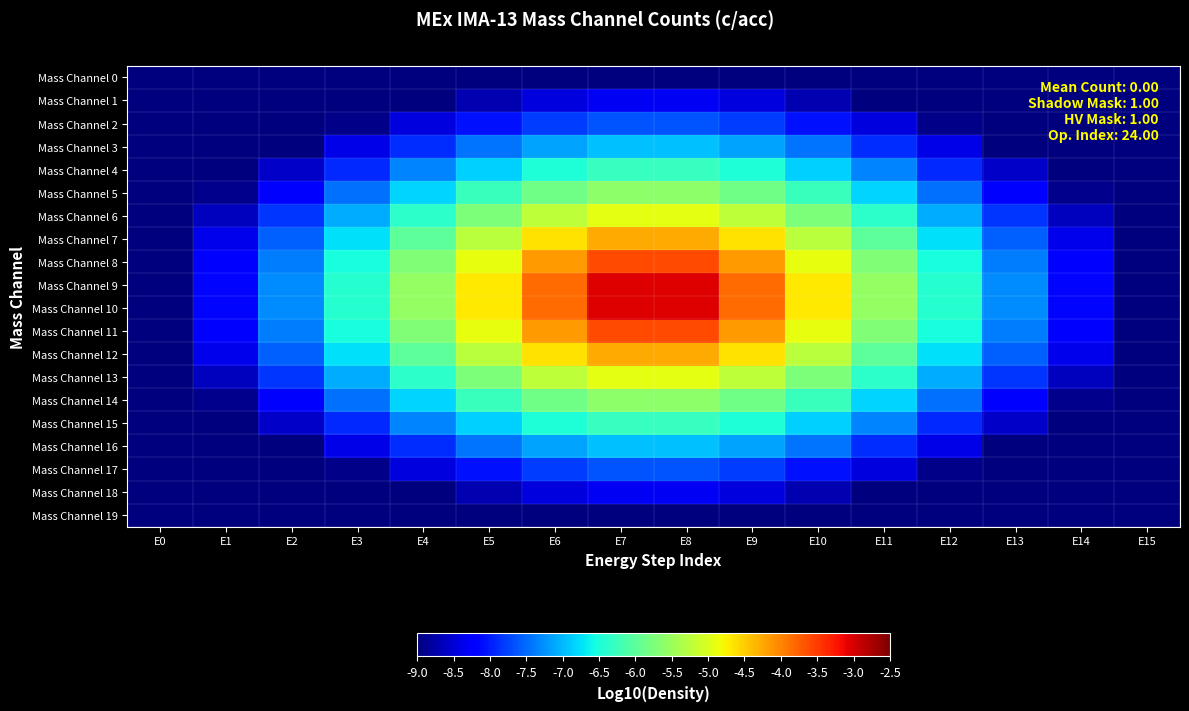

Reading left to right, extract all data points from this chart.

Mass Channel 0: E0=-9.0	E1=-9.0	E2=-9.0	E3=-9.0	E4=-9.0	E5=-9.0	E6=-9.0	E7=-9.0	E8=-9.0	E9=-9.0	E10=-9.0	E11=-9.0	E12=-9.0	E13=-9.0	E14=-9.0	E15=-9.0
Mass Channel 1: E0=-9.0	E1=-9.0	E2=-9.0	E3=-9.0	E4=-9.0	E5=-8.7	E6=-8.5	E7=-8.3	E8=-8.3	E9=-8.5	E10=-8.7	E11=-9.0	E12=-9.0	E13=-9.0	E14=-9.0	E15=-9.0
Mass Channel 2: E0=-9.0	E1=-9.0	E2=-9.0	E3=-8.9	E4=-8.5	E5=-8.1	E6=-7.8	E7=-7.6	E8=-7.6	E9=-7.8	E10=-8.1	E11=-8.5	E12=-8.9	E13=-9.0	E14=-9.0	E15=-9.0
Mass Channel 3: E0=-9.0	E1=-9.0	E2=-9.0	E3=-8.4	E4=-7.9	E5=-7.4	E6=-7.1	E7=-7.0	E8=-7.0	E9=-7.1	E10=-7.4	E11=-7.9	E12=-8.4	E13=-9.0	E14=-9.0	E15=-9.0
Mass Channel 4: E0=-9.0	E1=-9.0	E2=-8.6	E3=-7.9	E4=-7.3	E5=-6.8	E6=-6.5	E7=-6.3	E8=-6.3	E9=-6.5	E10=-6.8	E11=-7.3	E12=-7.9	E13=-8.6	E14=-9.0	E15=-9.0
Mass Channel 5: E0=-9.0	E1=-8.9	E2=-8.2	E3=-7.5	E4=-6.8	E5=-6.3	E6=-5.8	E7=-5.6	E8=-5.6	E9=-5.8	E10=-6.3	E11=-6.8	E12=-7.5	E13=-8.2	E14=-8.9	E15=-9.0
Mass Channel 6: E0=-9.0	E1=-8.6	E2=-7.8	E3=-7.1	E4=-6.4	E5=-5.7	E6=-5.2	E7=-4.9	E8=-4.9	E9=-5.2	E10=-5.7	E11=-6.4	E12=-7.1	E13=-7.8	E14=-8.6	E15=-9.0
Mass Channel 7: E0=-9.0	E1=-8.4	E2=-7.6	E3=-6.8	E4=-6.0	E5=-5.3	E6=-4.6	E7=-4.3	E8=-4.3	E9=-4.6	E10=-5.3	E11=-6.0	E12=-6.8	E13=-7.6	E14=-8.4	E15=-9.0
Mass Channel 8: E0=-9.0	E1=-8.2	E2=-7.4	E3=-6.5	E4=-5.7	E5=-4.9	E6=-4.2	E7=-3.6	E8=-3.6	E9=-4.2	E10=-4.9	E11=-5.7	E12=-6.5	E13=-7.4	E14=-8.2	E15=-9.0
Mass Channel 9: E0=-9.0	E1=-8.1	E2=-7.3	E3=-6.4	E4=-5.6	E5=-4.7	E6=-3.8	E7=-3.1	E8=-3.1	E9=-3.8	E10=-4.7	E11=-5.6	E12=-6.4	E13=-7.3	E14=-8.1	E15=-9.0
Mass Channel 10: E0=-9.0	E1=-8.1	E2=-7.3	E3=-6.4	E4=-5.6	E5=-4.7	E6=-3.8	E7=-3.1	E8=-3.1	E9=-3.8	E10=-4.7	E11=-5.6	E12=-6.4	E13=-7.3	E14=-8.1	E15=-9.0
Mass Channel 11: E0=-9.0	E1=-8.2	E2=-7.4	E3=-6.5	E4=-5.7	E5=-4.9	E6=-4.2	E7=-3.6	E8=-3.6	E9=-4.2	E10=-4.9	E11=-5.7	E12=-6.5	E13=-7.4	E14=-8.2	E15=-9.0
Mass Channel 12: E0=-9.0	E1=-8.4	E2=-7.6	E3=-6.8	E4=-6.0	E5=-5.3	E6=-4.6	E7=-4.3	E8=-4.3	E9=-4.6	E10=-5.3	E11=-6.0	E12=-6.8	E13=-7.6	E14=-8.4	E15=-9.0
Mass Channel 13: E0=-9.0	E1=-8.6	E2=-7.8	E3=-7.1	E4=-6.4	E5=-5.7	E6=-5.2	E7=-4.9	E8=-4.9	E9=-5.2	E10=-5.7	E11=-6.4	E12=-7.1	E13=-7.8	E14=-8.6	E15=-9.0
Mass Channel 14: E0=-9.0	E1=-8.9	E2=-8.2	E3=-7.5	E4=-6.8	E5=-6.3	E6=-5.8	E7=-5.6	E8=-5.6	E9=-5.8	E10=-6.3	E11=-6.8	E12=-7.5	E13=-8.2	E14=-8.9	E15=-9.0
Mass Channel 15: E0=-9.0	E1=-9.0	E2=-8.6	E3=-7.9	E4=-7.3	E5=-6.8	E6=-6.5	E7=-6.3	E8=-6.3	E9=-6.5	E10=-6.8	E11=-7.3	E12=-7.9	E13=-8.6	E14=-9.0	E15=-9.0
Mass Channel 16: E0=-9.0	E1=-9.0	E2=-9.0	E3=-8.4	E4=-7.9	E5=-7.4	E6=-7.1	E7=-7.0	E8=-7.0	E9=-7.1	E10=-7.4	E11=-7.9	E12=-8.4	E13=-9.0	E14=-9.0	E15=-9.0
Mass Channel 17: E0=-9.0	E1=-9.0	E2=-9.0	E3=-8.9	E4=-8.5	E5=-8.1	E6=-7.8	E7=-7.6	E8=-7.6	E9=-7.8	E10=-8.1	E11=-8.5	E12=-8.9	E13=-9.0	E14=-9.0	E15=-9.0
Mass Channel 18: E0=-9.0	E1=-9.0	E2=-9.0	E3=-9.0	E4=-9.0	E5=-8.7	E6=-8.5	E7=-8.3	E8=-8.3	E9=-8.5	E10=-8.7	E11=-9.0	E12=-9.0	E13=-9.0	E14=-9.0	E15=-9.0
Mass Channel 19: E0=-9.0	E1=-9.0	E2=-9.0	E3=-9.0	E4=-9.0	E5=-9.0	E6=-9.0	E7=-9.0	E8=-9.0	E9=-9.0	E10=-9.0	E11=-9.0	E12=-9.0	E13=-9.0	E14=-9.0	E15=-9.0